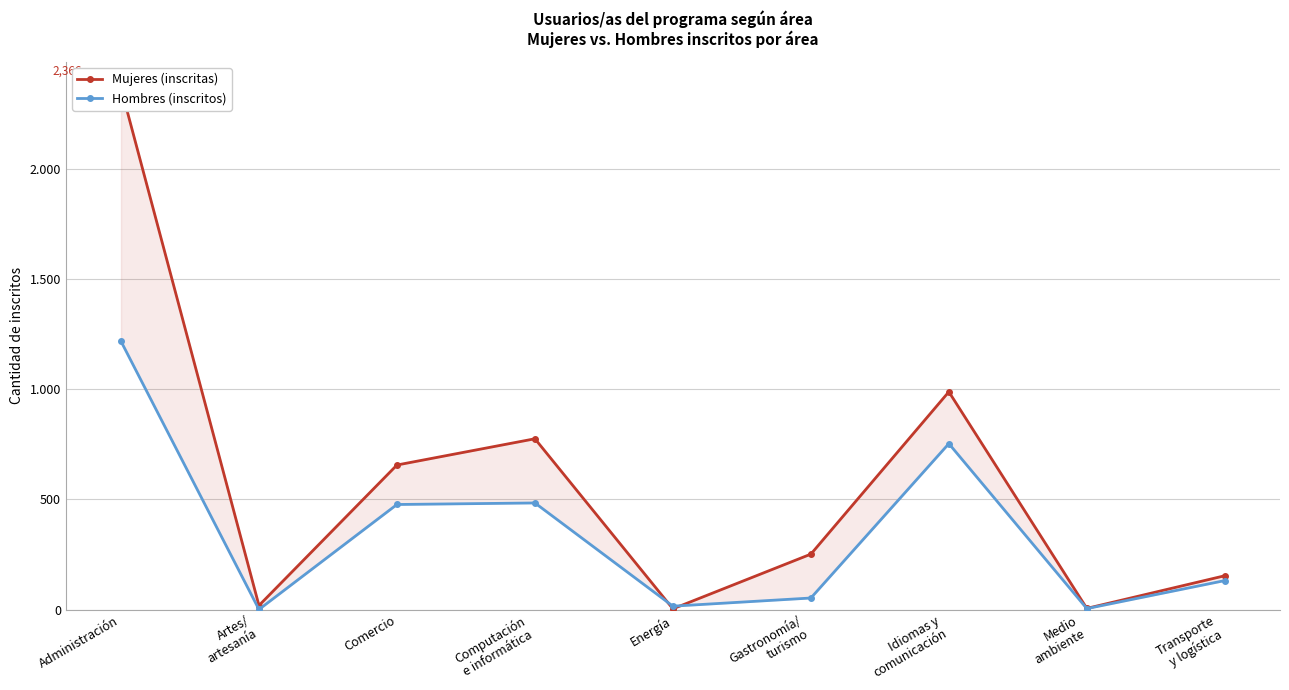

Reading left to right, list all the values displayed in this chart.

Mujeres: 2366	19	656	775	4	252	988	6	154
Hombres: 1217	1	477	484	16	53	753	5	132